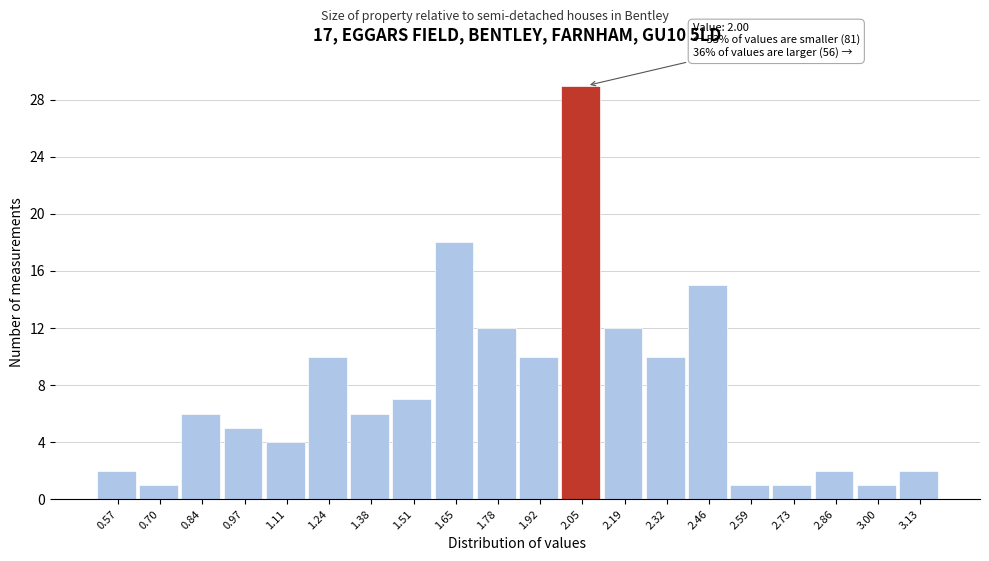

Which range on the x-axis has the tallest bar?

1.985 to 2.120